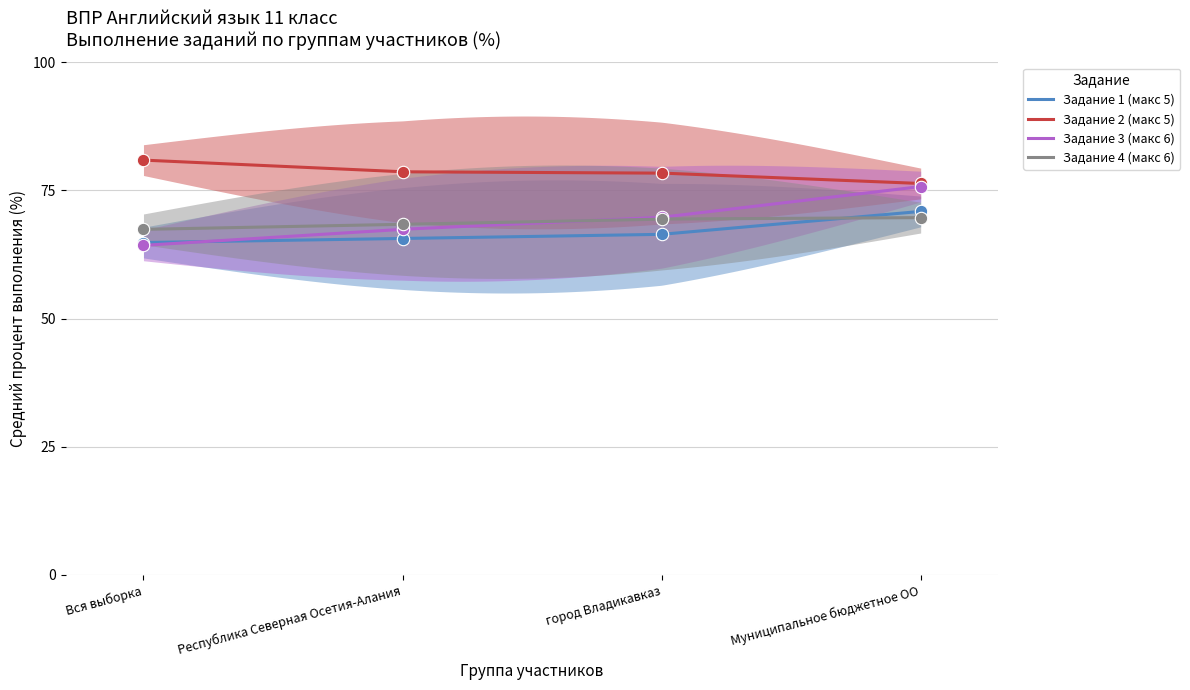

What are all the series names shown in the legend?

Задание 1 (макс 5), Задание 2 (макс 5), Задание 3 (макс 6), Задание 4 (макс 6)